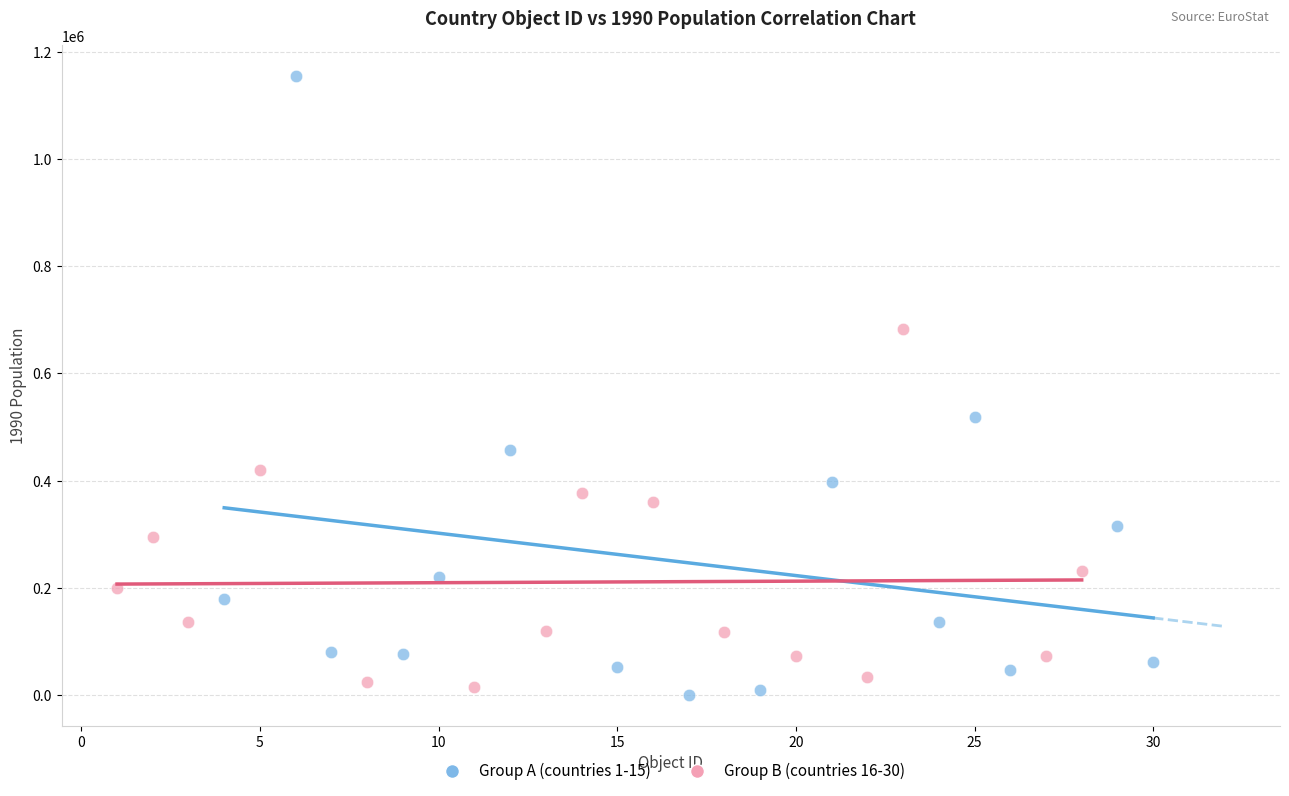

Which series has the widest spread of Y values?

Group A (countries 1-15)